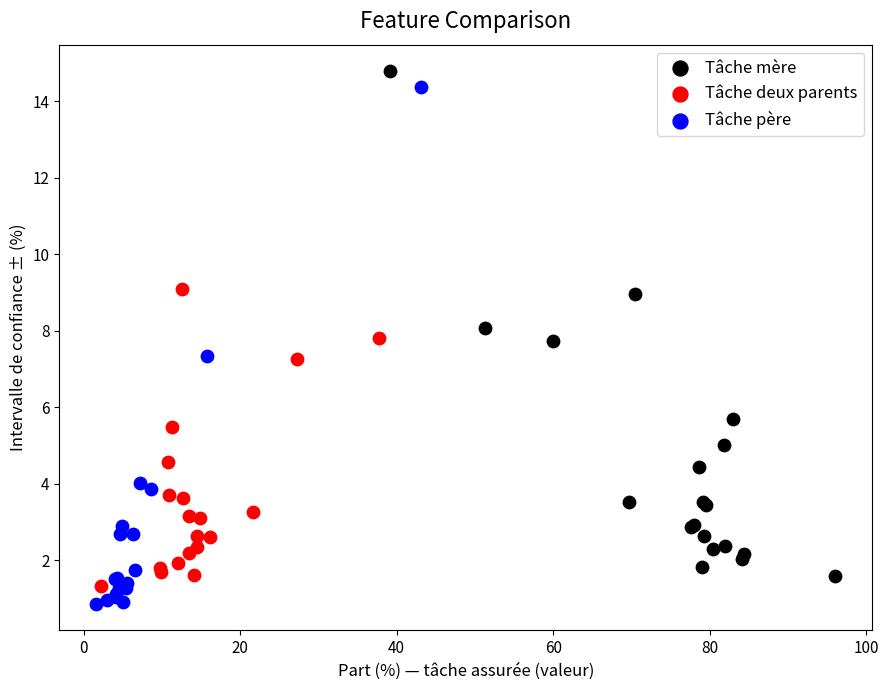

Which series contains the lowest Y value?

Tâche père